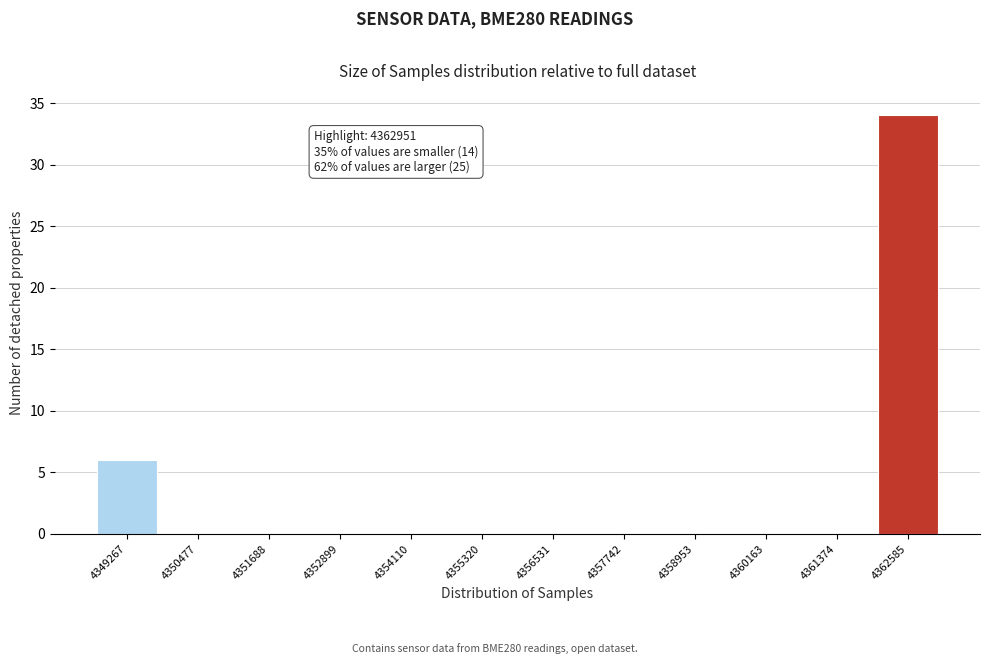

Reading left to right, extract all data points from this chart.

4349267=6	4350477=0	4351688=0	4352899=0	4354110=0	4355320=0	4356531=0	4357742=0	4358953=0	4360163=0	4361374=0	4362585=34